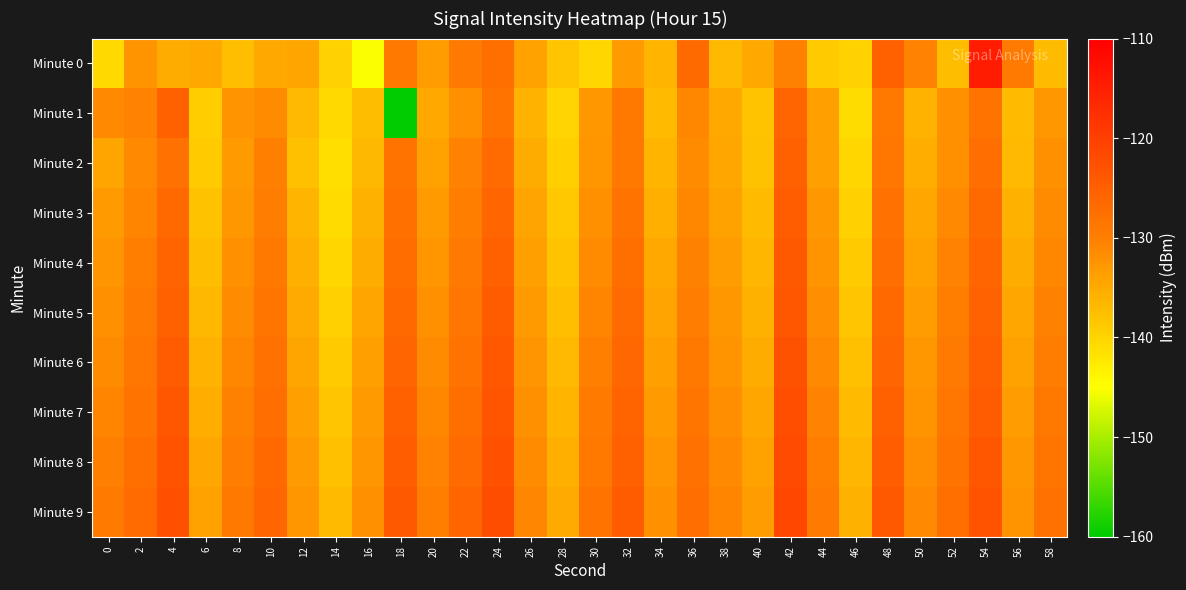

What is the difference between the highest and lowest values at 48?

4.8